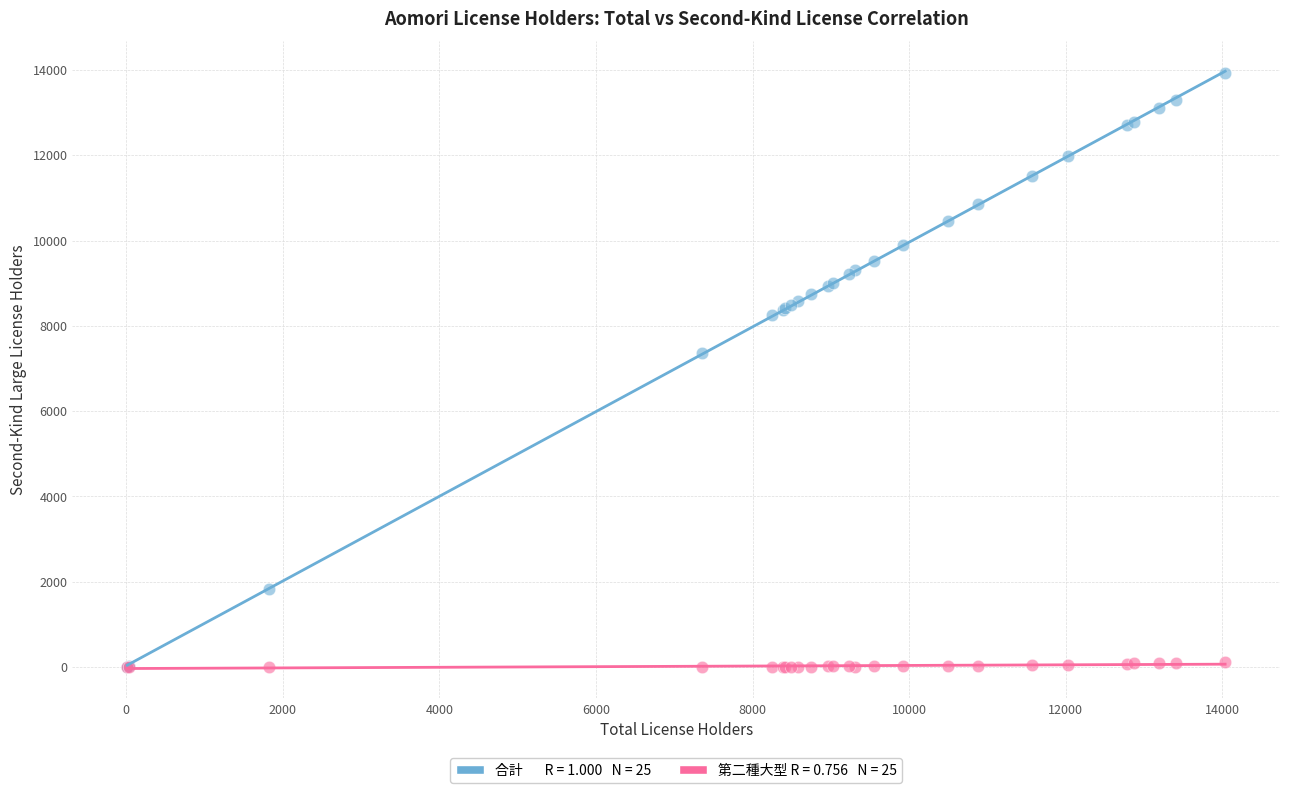

Across all series, what Y value is closest to 6962?

7355